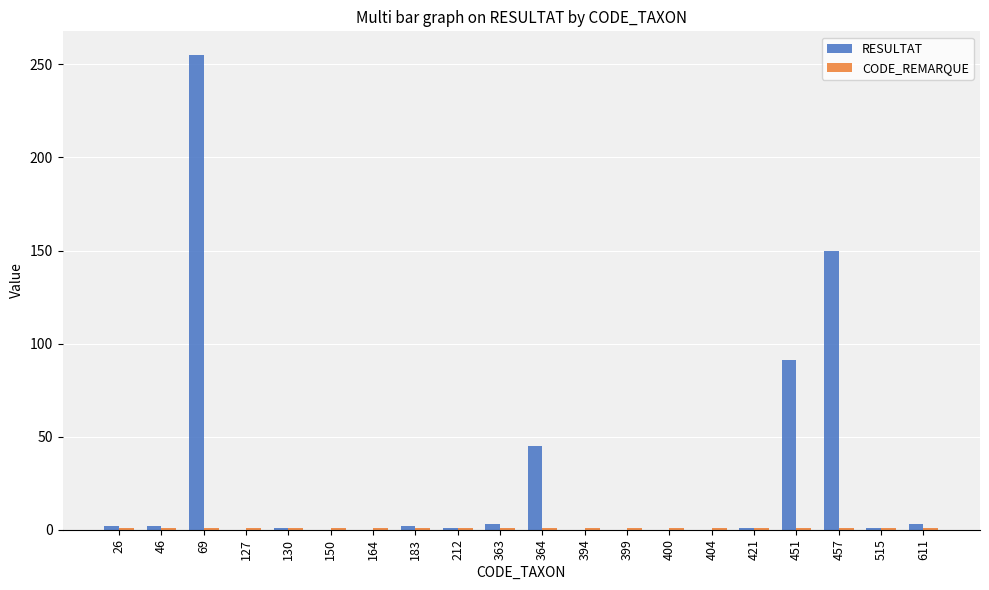

What is the maximum value for RESULTAT?

255